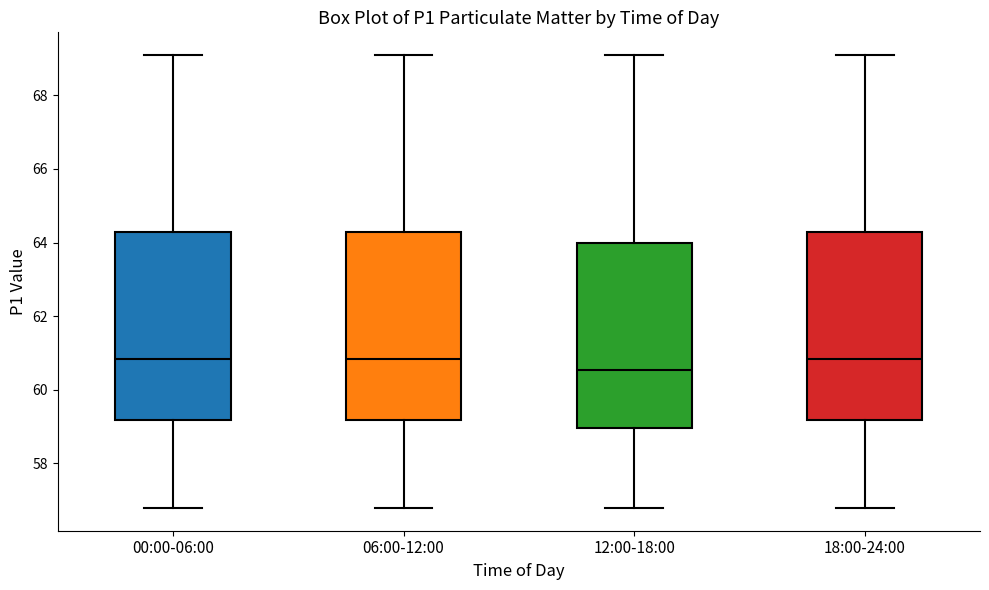

Reading left to right, read every box against the y-axis: the position of its median line, the range the box covers, and the ends of its whiskers. The values are not printed on the chart, so give them approximately, as read against the axis.

00:00-06:00: median 60.8, box 59.2 to 64.2, whiskers 56.8 to 69.2
06:00-12:00: median 60.8, box 59.2 to 64.2, whiskers 56.8 to 69.2
12:00-18:00: median 60.6, box 59.0 to 64.0, whiskers 56.8 to 69.2
18:00-24:00: median 60.8, box 59.2 to 64.2, whiskers 56.8 to 69.2